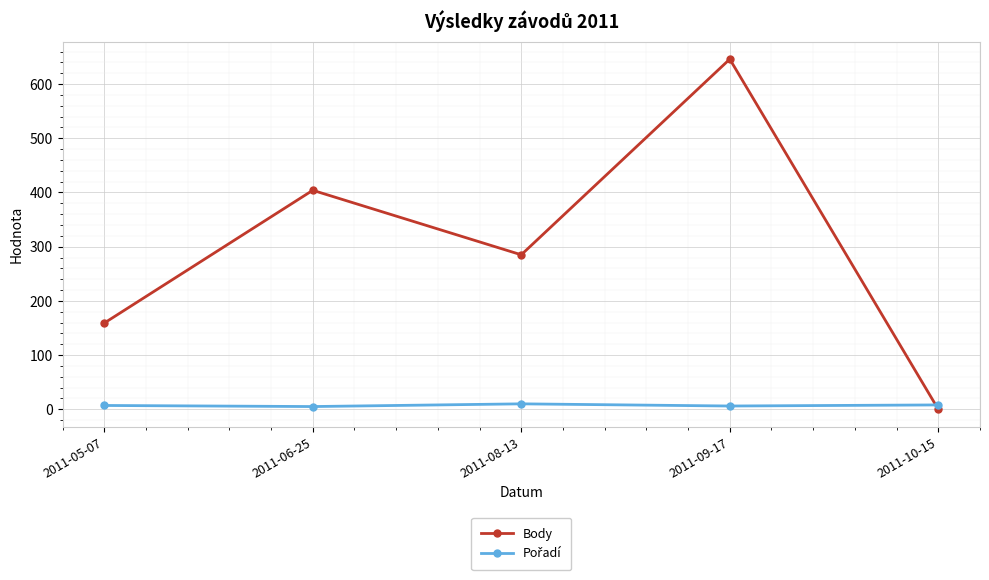

Which series has the widest spread of values?

Body